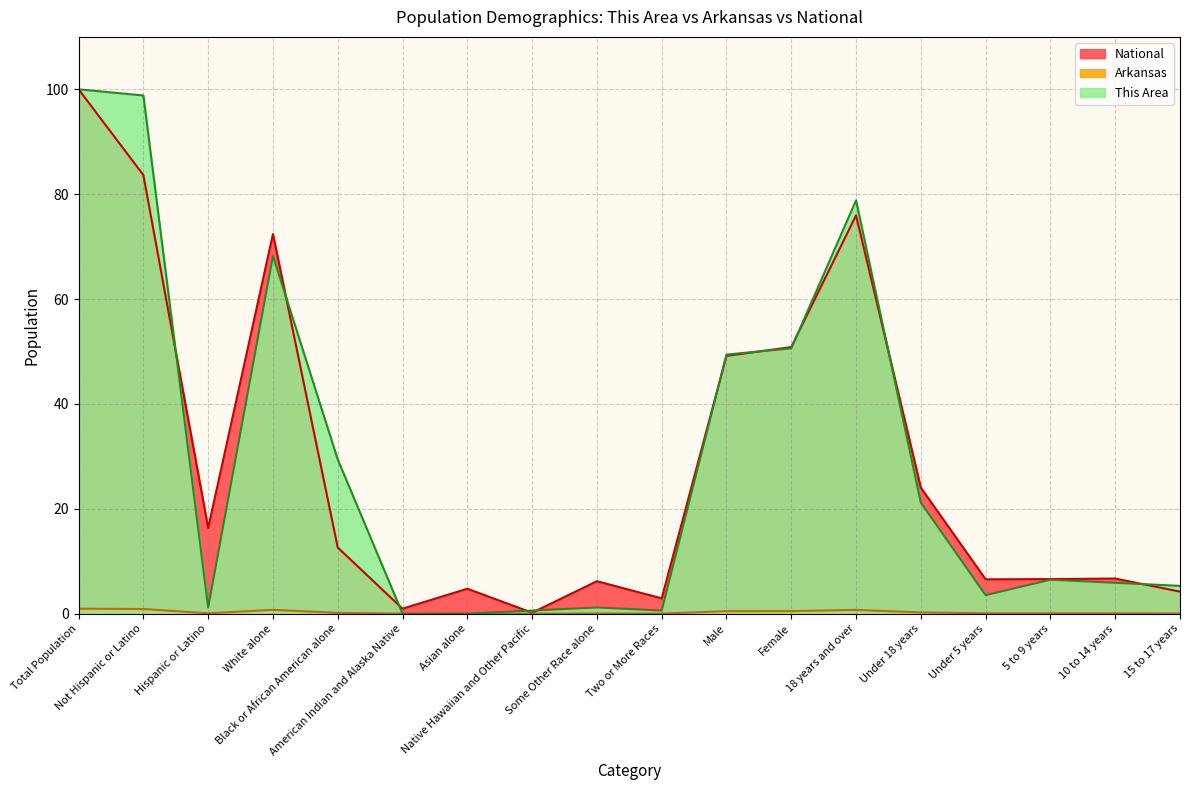

At which label does National first exceed 12?

Total Population